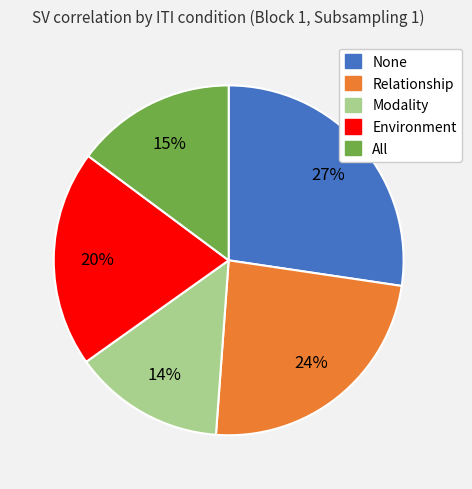

The None slice represents 36% of the pie. True or false?

False